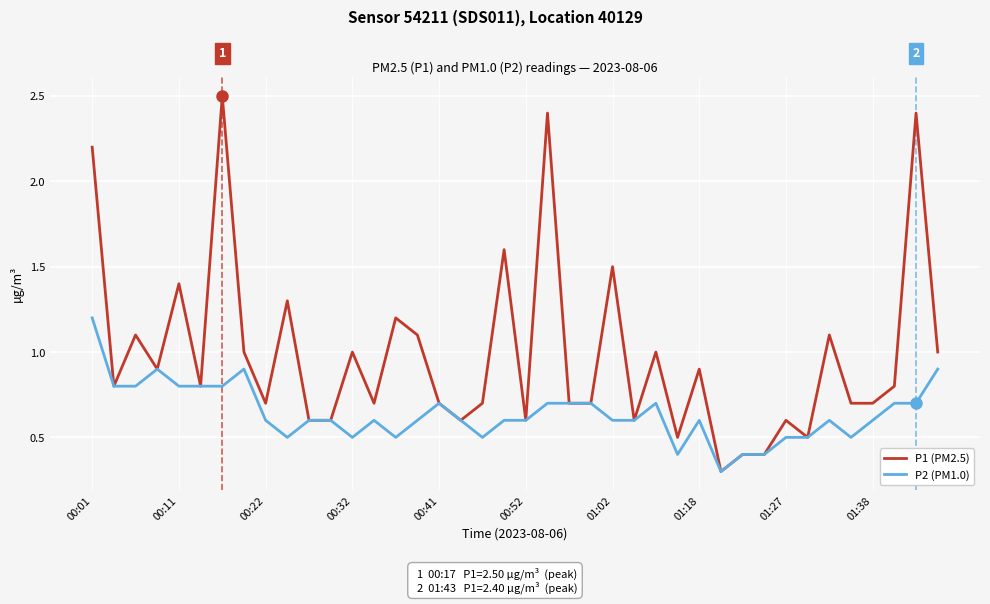

How many lines are shown in the chart?

2